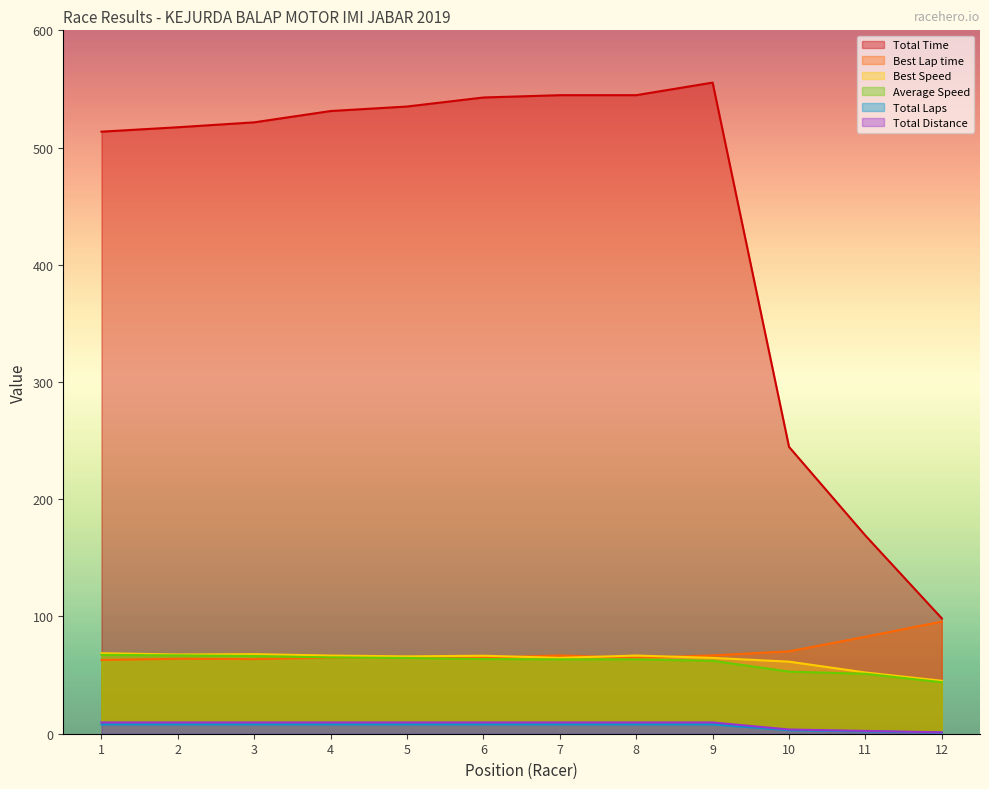

What is the spread (max minus min) of values at 2?

509.3